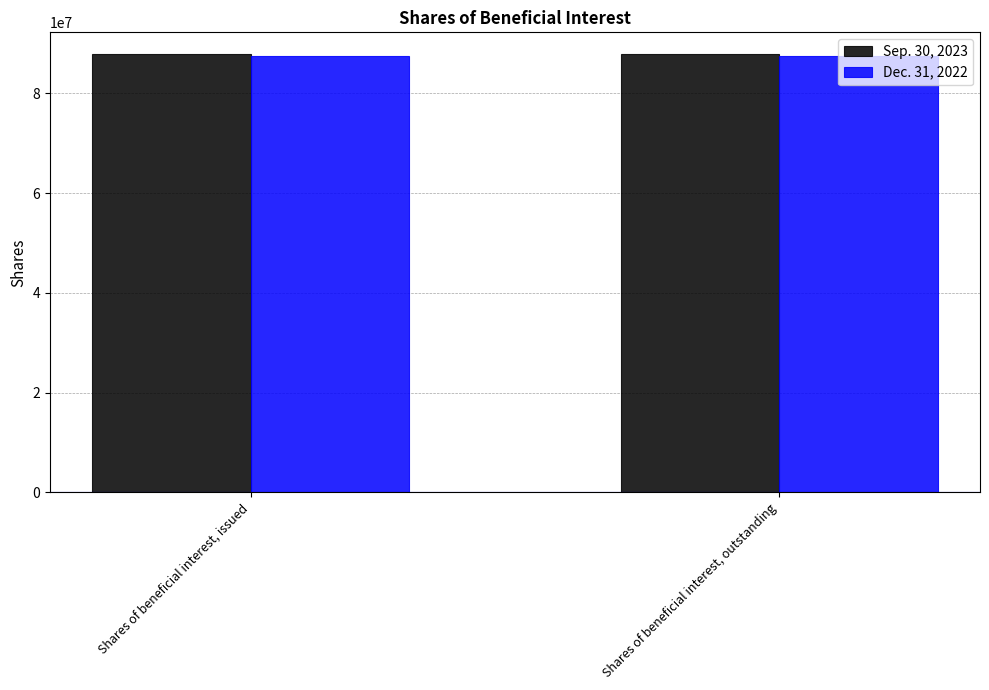

What is the total value across all series at Shares of beneficial interest, outstanding?

175366000